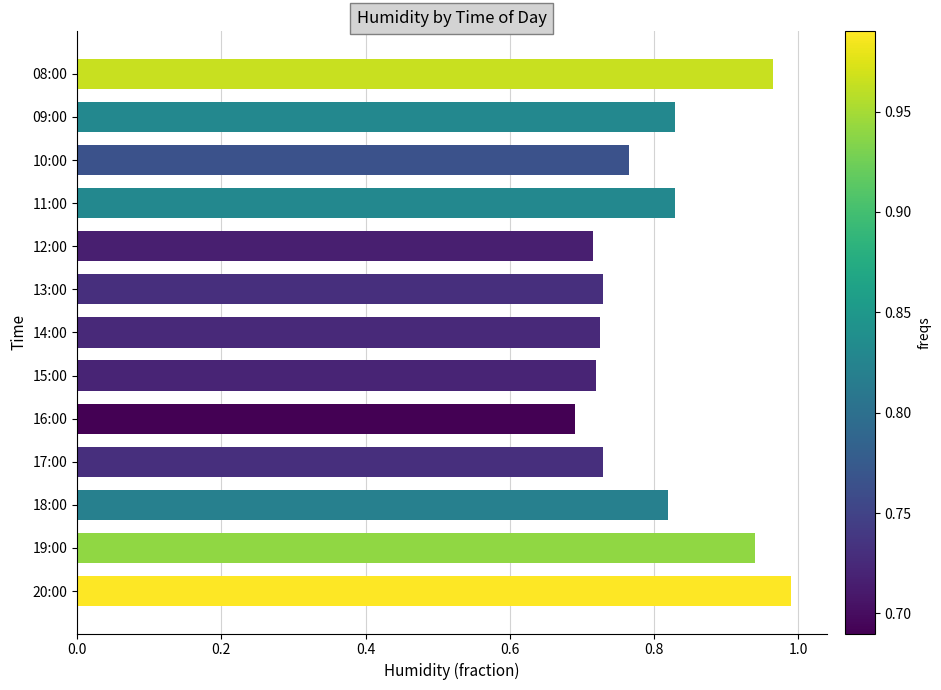

How many distinct data groups are displayed?

1